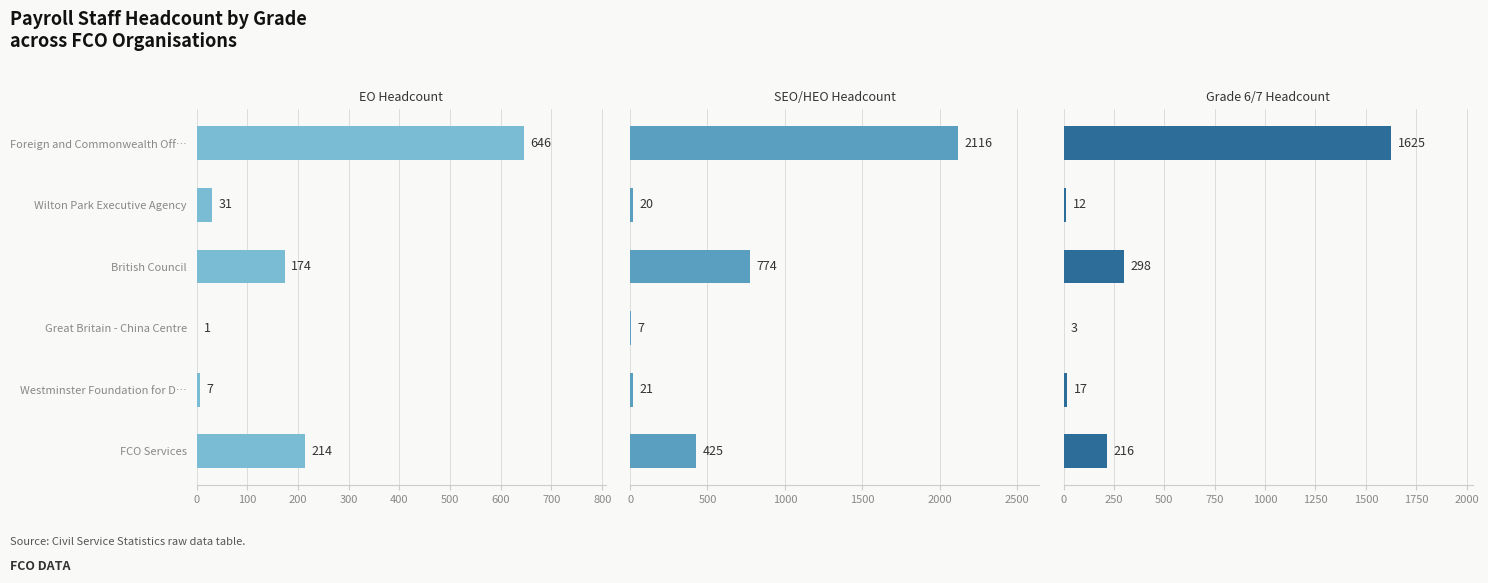

The value of EO Headcount at 0 is 646. True or false?

True